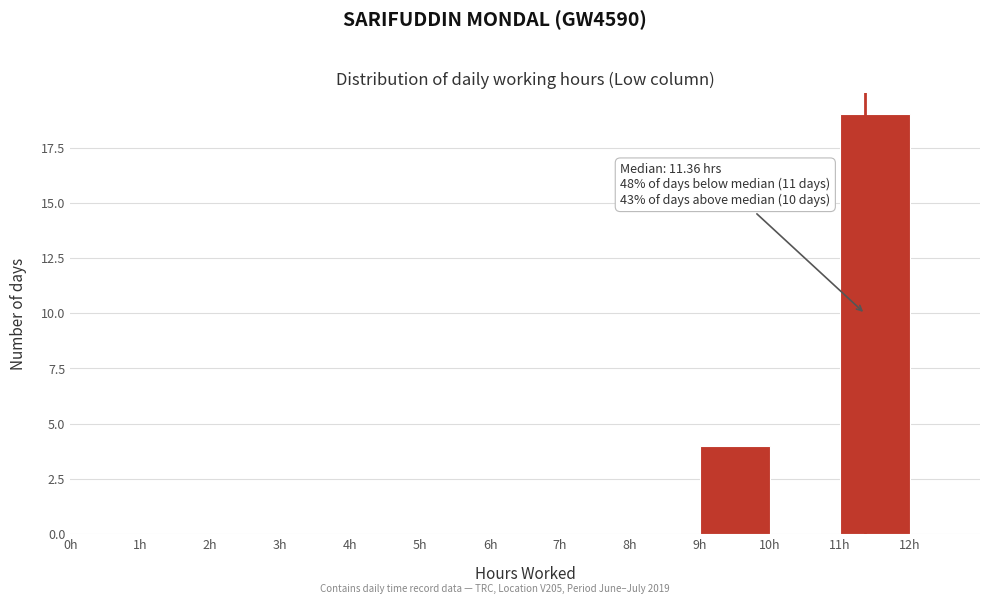

Over which range of the x-axis is the bar tallest?

11 to 12